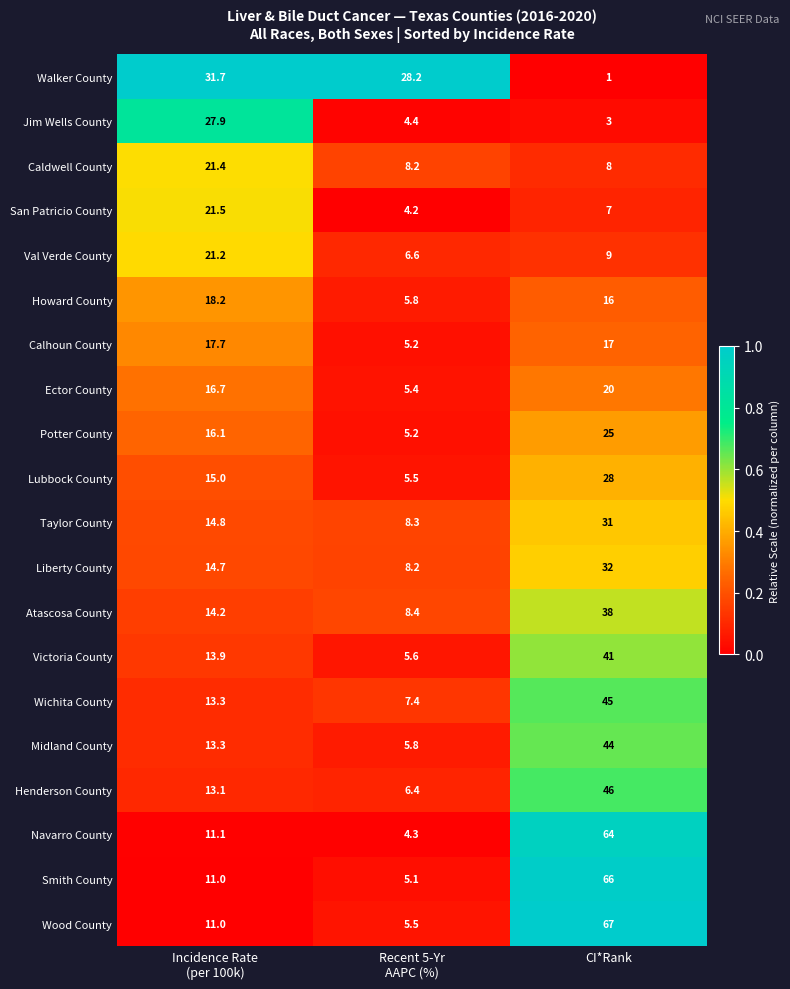

What is the average value of the Taylor County series?

18.0